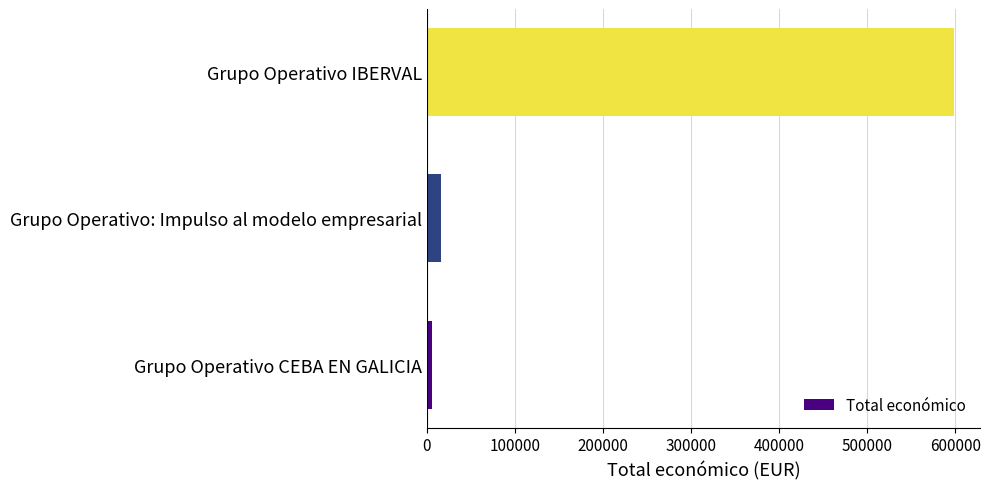

How many bars are there in total?

3